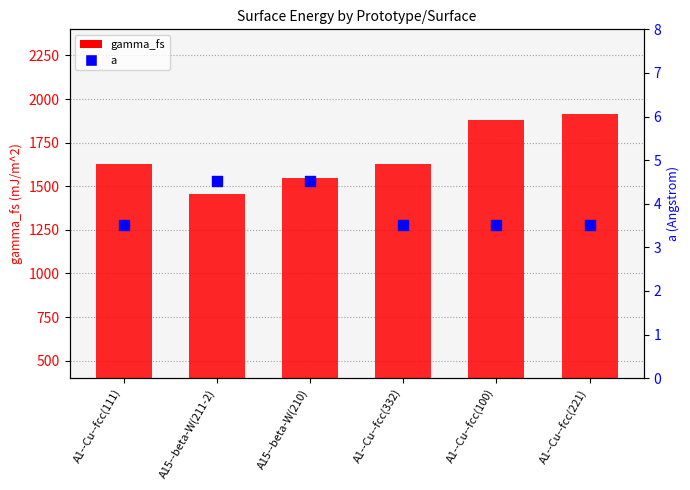

At which category is the sum across all series the highest?

A1--Cu--fcc(221)